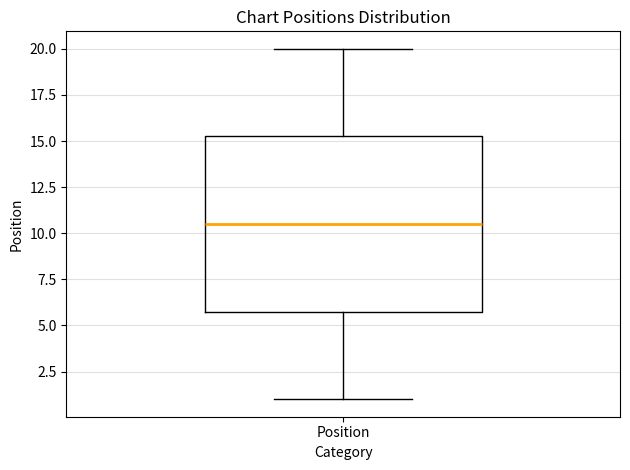

Where is the lower edge of the box for Position on the y-axis? The values are not printed on the chart, so give them approximately, as read against the axis.

6.0